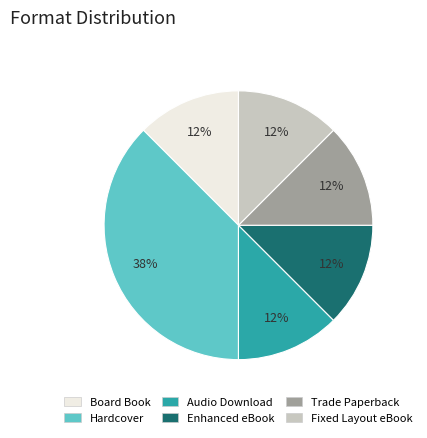

To the nearest percent, what is the average slice percentage?

17%